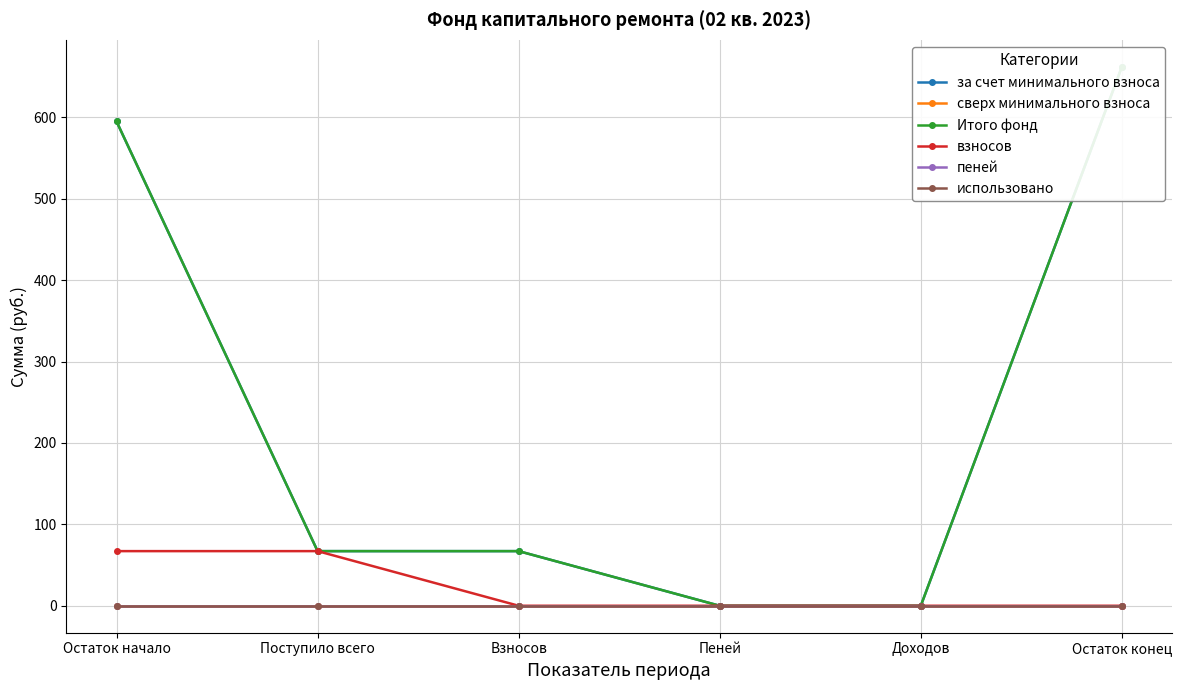

True or false: сверх минимального взноса and Итого фонд intersect in this chart.

False